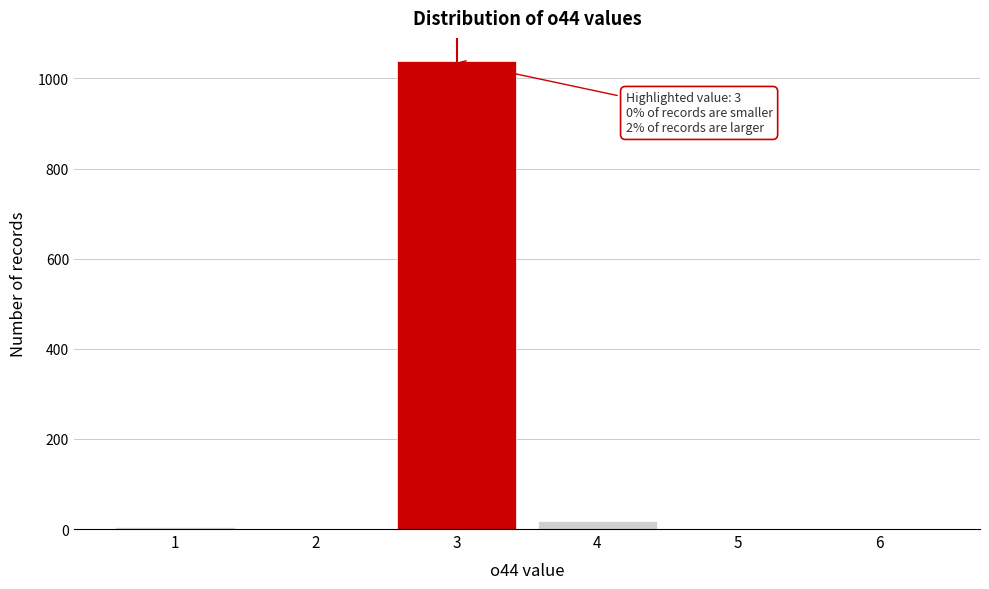

Which range on the x-axis has the tallest bar?

2.5 to 3.5